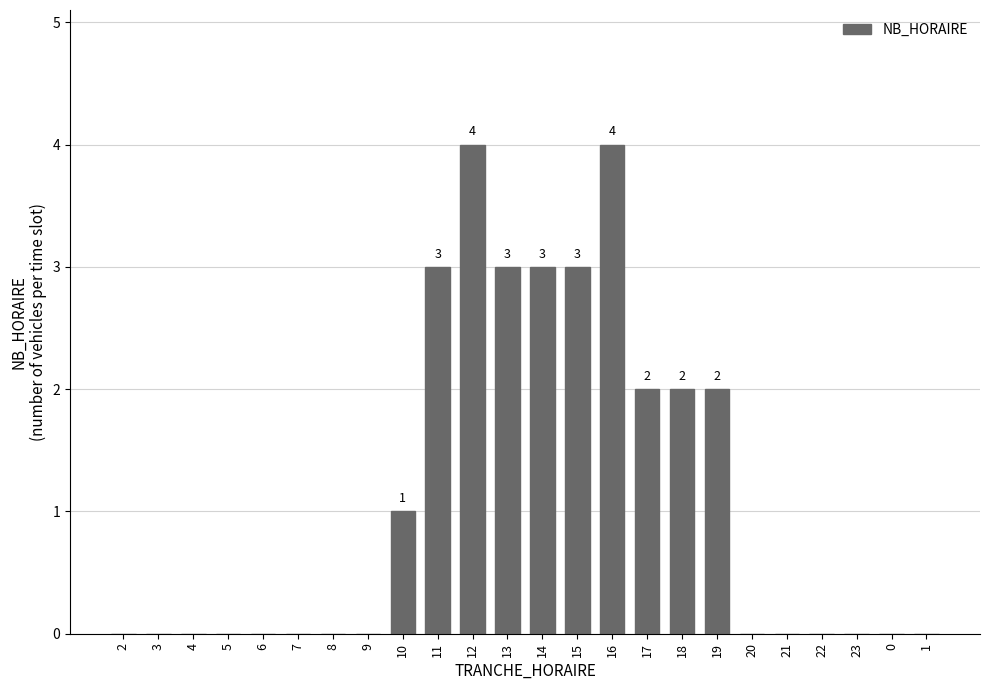

What is the sum of all values?

27